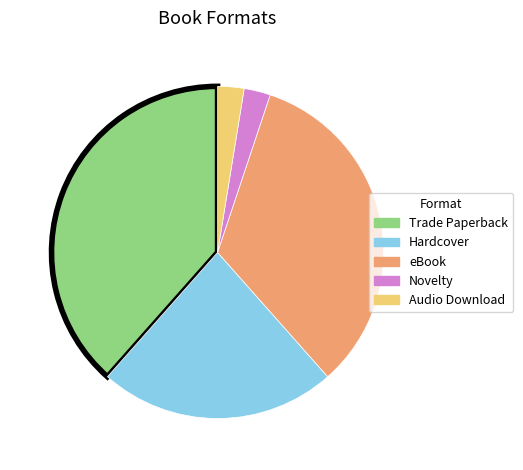

Does any single category account for the majority?

No